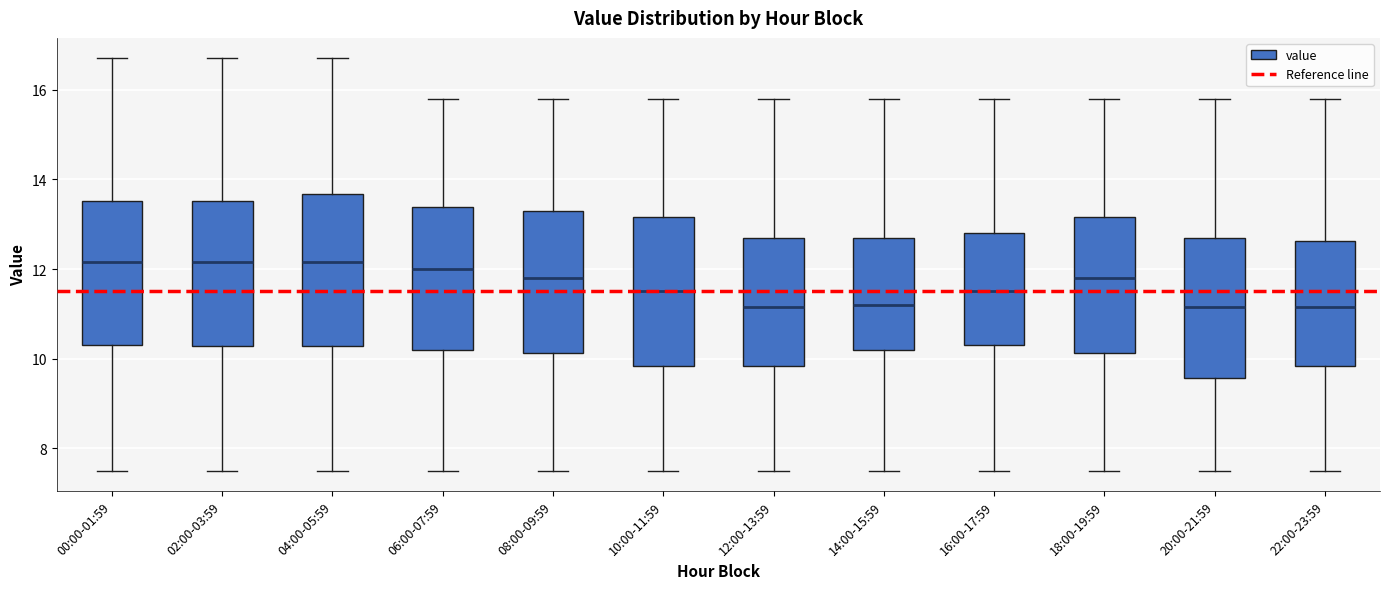

Reading left to right, transcribe this box plot: for each box, give where its median line is, the range the box spans, and where its two whiskers end, as read against the y-axis. The values are not printed on the chart, so give them approximately, as read against the axis.

00:00-01:59: median 12.2, box 10.4 to 13.6, whiskers 7.6 to 16.8
02:00-03:59: median 12.2, box 10.2 to 13.6, whiskers 7.6 to 16.8
04:00-05:59: median 12.2, box 10.2 to 13.6, whiskers 7.6 to 16.8
06:00-07:59: median 12.0, box 10.2 to 13.4, whiskers 7.6 to 15.8
08:00-09:59: median 11.8, box 10.2 to 13.4, whiskers 7.6 to 15.8
10:00-11:59: median 11.6, box 9.8 to 13.2, whiskers 7.6 to 15.8
12:00-13:59: median 11.2, box 9.8 to 12.8, whiskers 7.6 to 15.8
14:00-15:59: median 11.2, box 10.2 to 12.8, whiskers 7.6 to 15.8
16:00-17:59: median 11.6, box 10.4 to 12.8, whiskers 7.6 to 15.8
18:00-19:59: median 11.8, box 10.2 to 13.2, whiskers 7.6 to 15.8
20:00-21:59: median 11.2, box 9.6 to 12.8, whiskers 7.6 to 15.8
22:00-23:59: median 11.2, box 9.8 to 12.6, whiskers 7.6 to 15.8